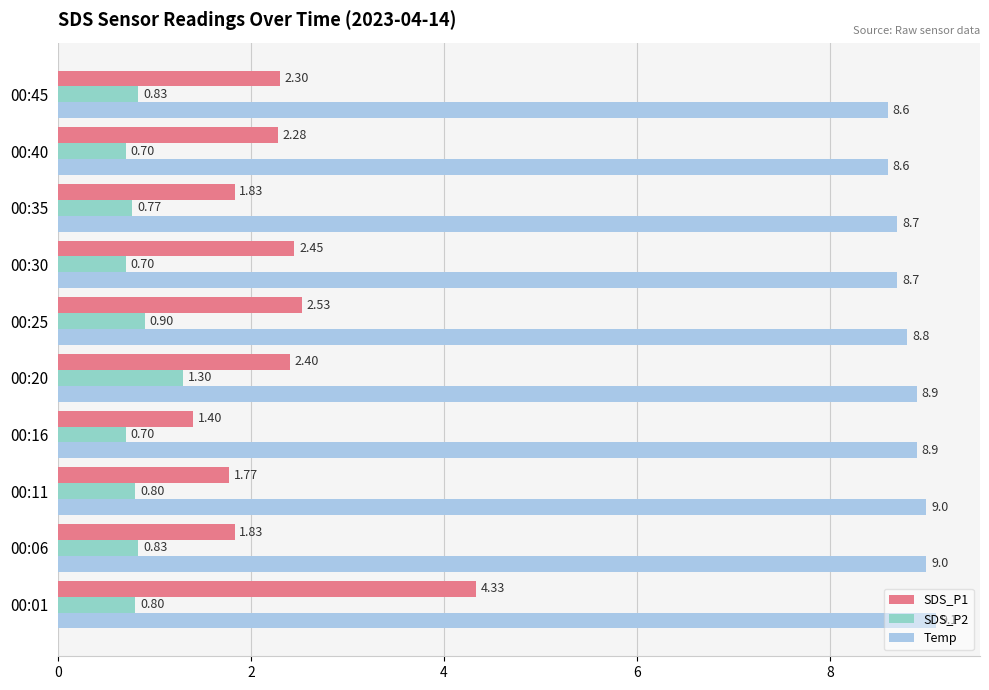

What is the average value of the SDS_P1 series?

2.3